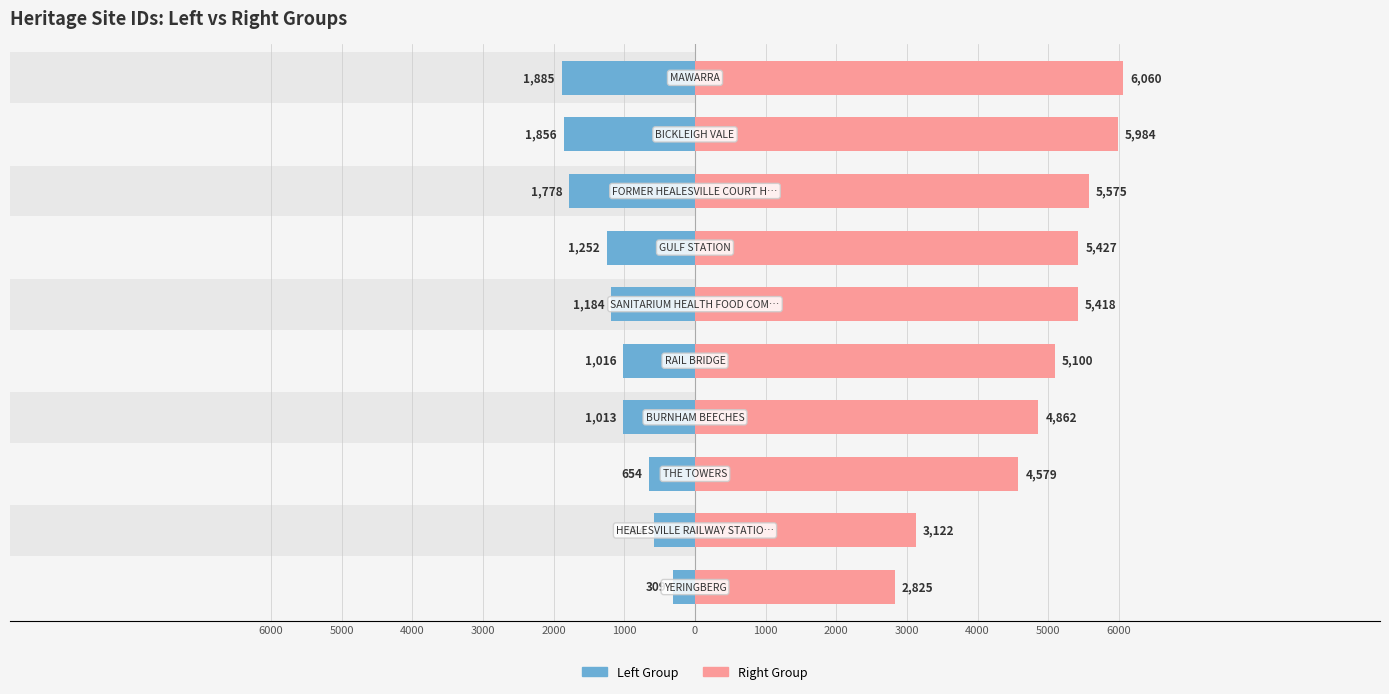

How many bars are there in total?

20